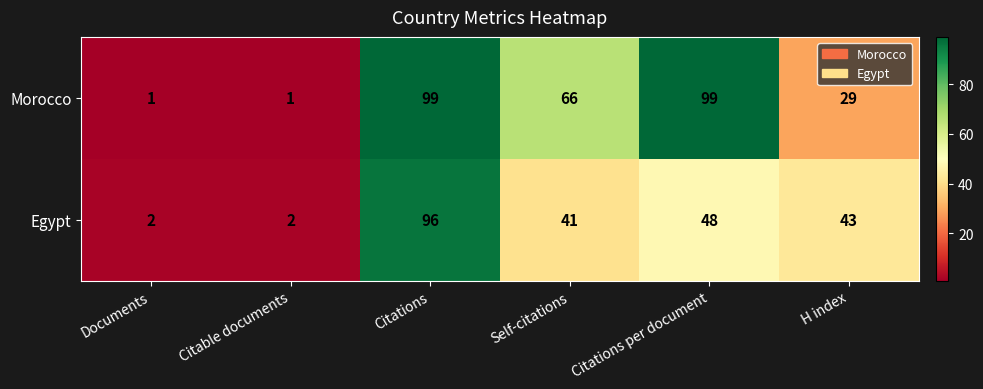

Reading left to right, what are all the values shown in this chart?

Morocco: Documents=1	Citable documents=1	Citations=99	Self-citations=66	Citations per document=99	H index=29
Egypt: Documents=2	Citable documents=2	Citations=96	Self-citations=41	Citations per document=48	H index=43